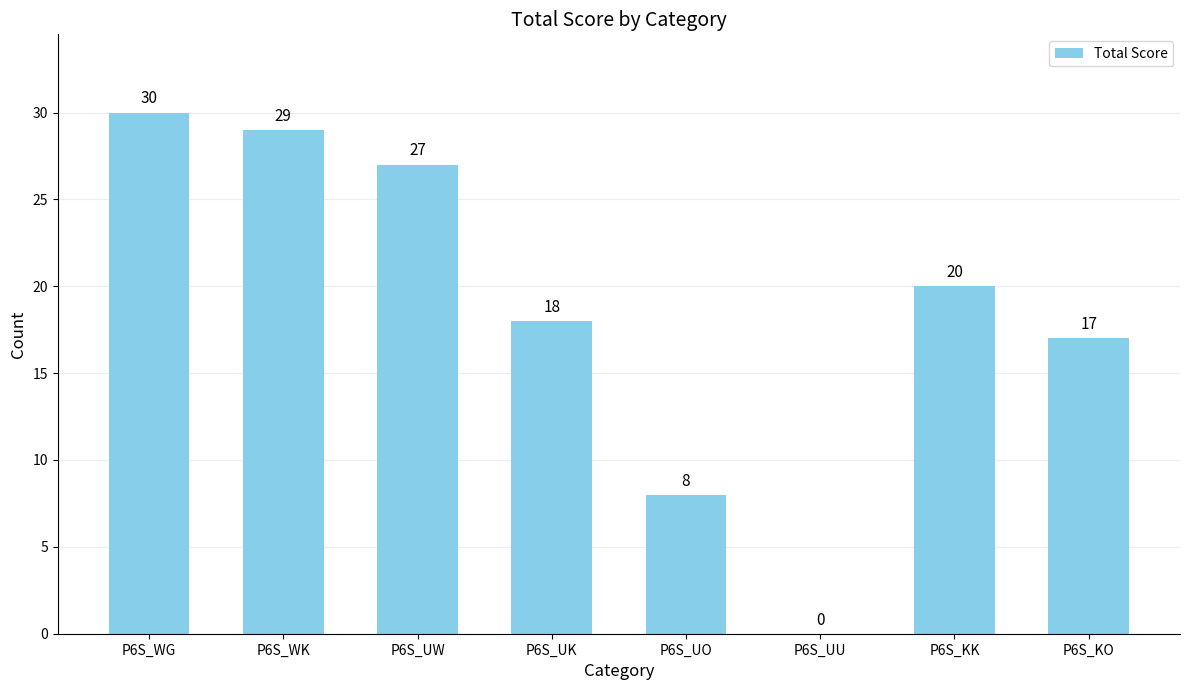

Where is the data nearest to the value 15?

P6S_KO